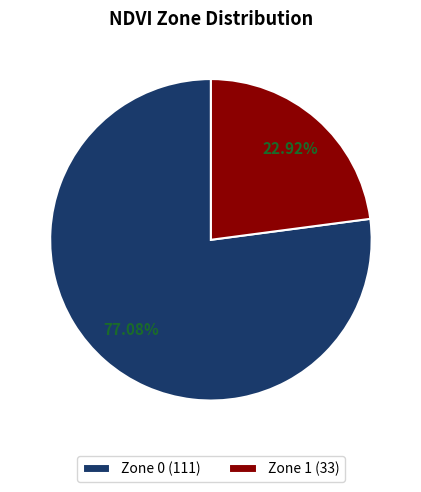

Do Zone 0 and Zone 1 together represent more than half of the pie?

Yes